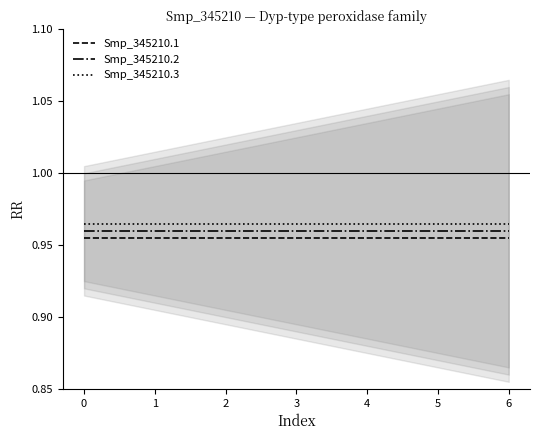

The value of Smp_345210.2 at 6 is 0.5. True or false?

False